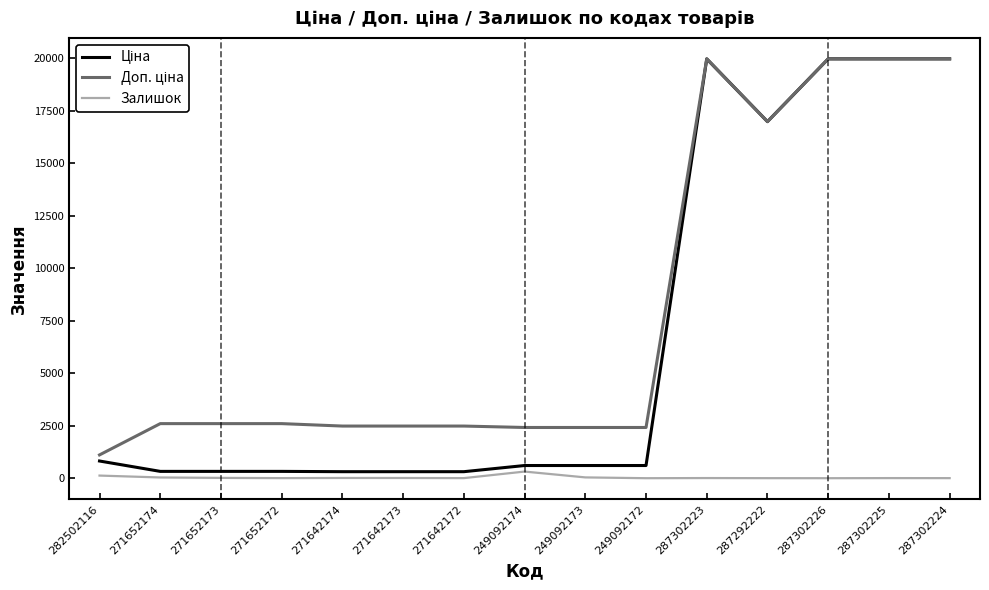

What is the greatest value displayed?

19964.2